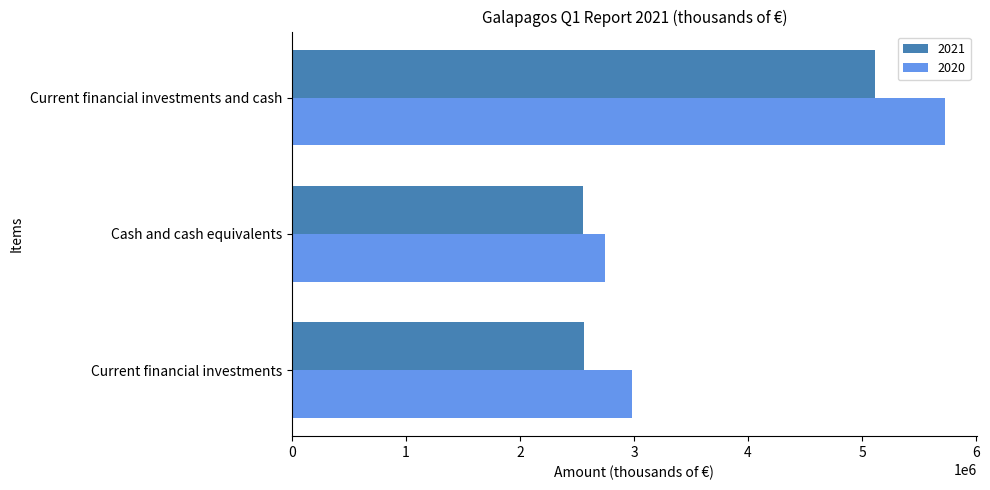

What are all the series names shown in the legend?

2021, 2020